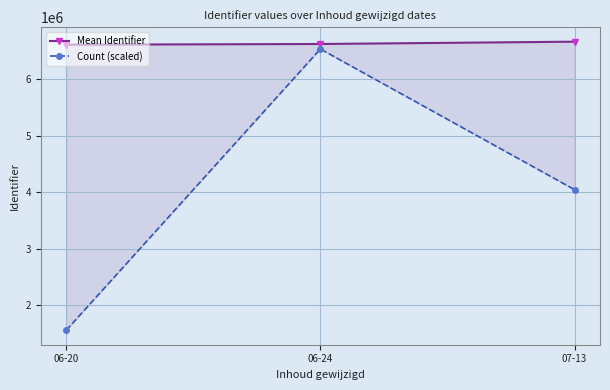

At which label does Count (scaled) reach its peak?

06-24